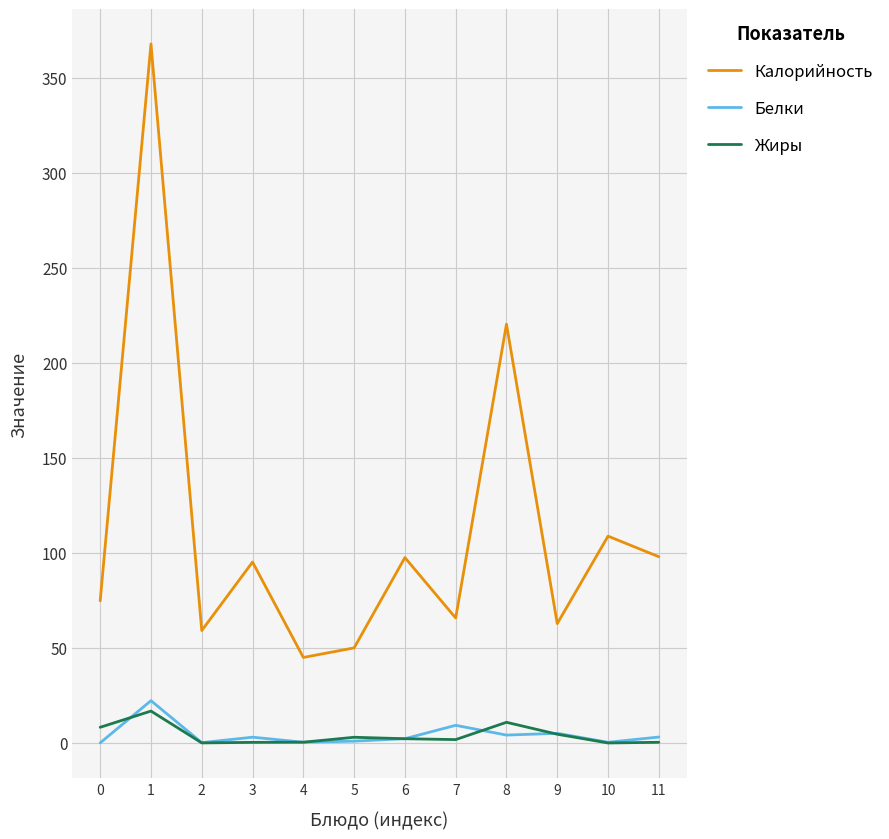

True or false: Калорийность and Белки intersect in this chart.

False